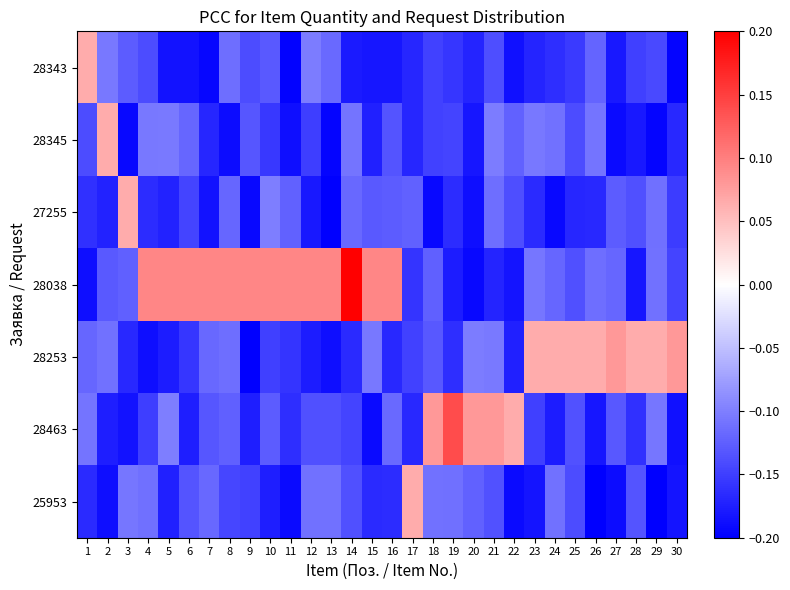

At how many categories does at least one series exceed 0?

30